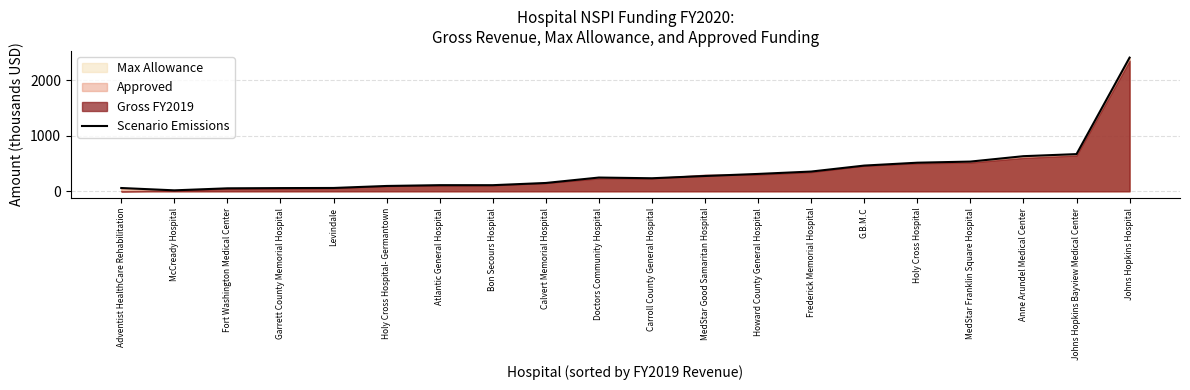

Which category has the highest value across all series?

Johns Hopkins Hospital